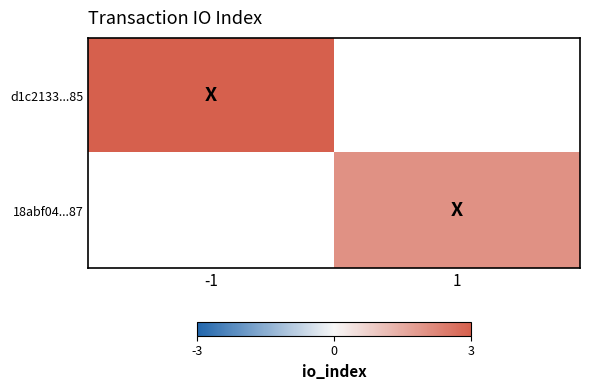

At how many categories does at least one series exceed 2?

1